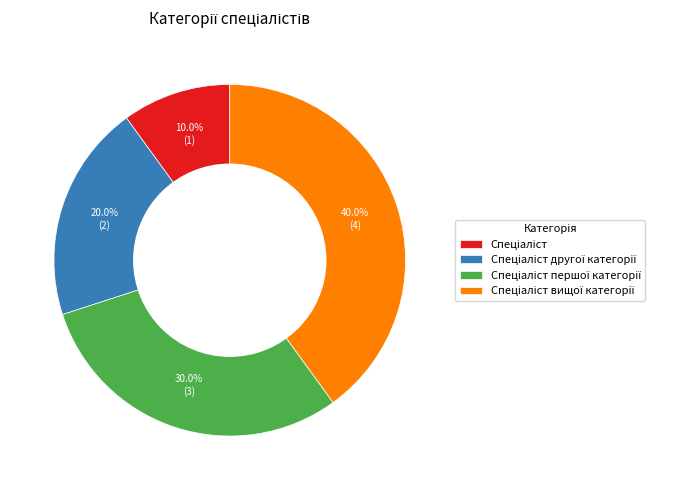

Count the number of slices in the pie.

4